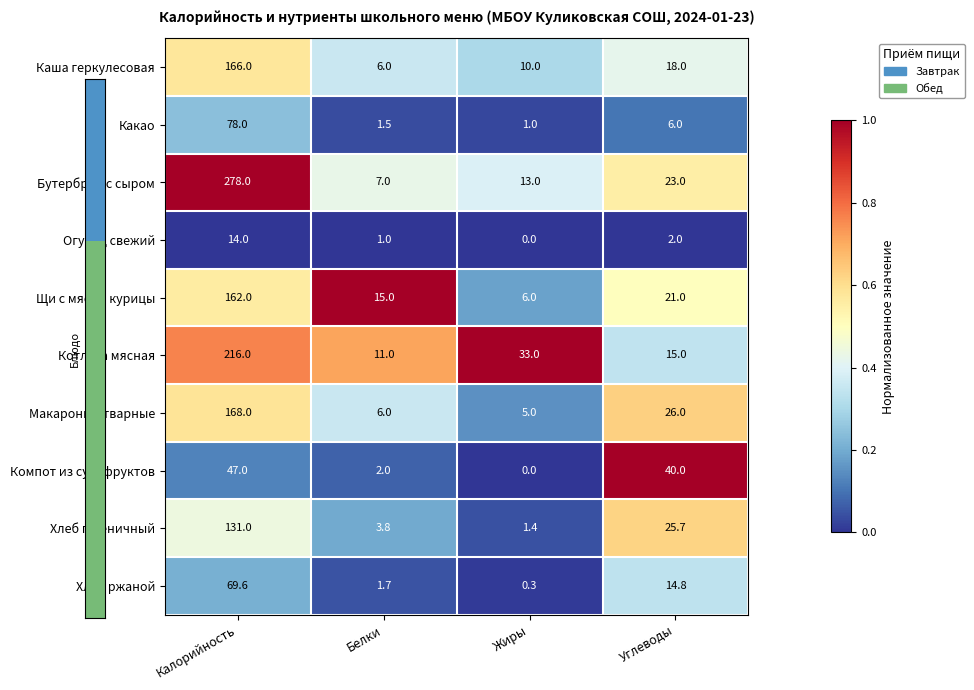

What is the sum of all Щи с мясом курицы values?

204.0